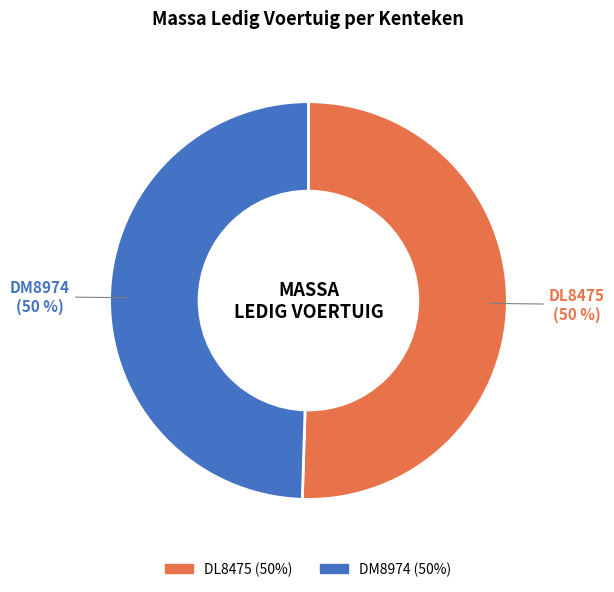

To the nearest percent, what is the average slice percentage?

50%